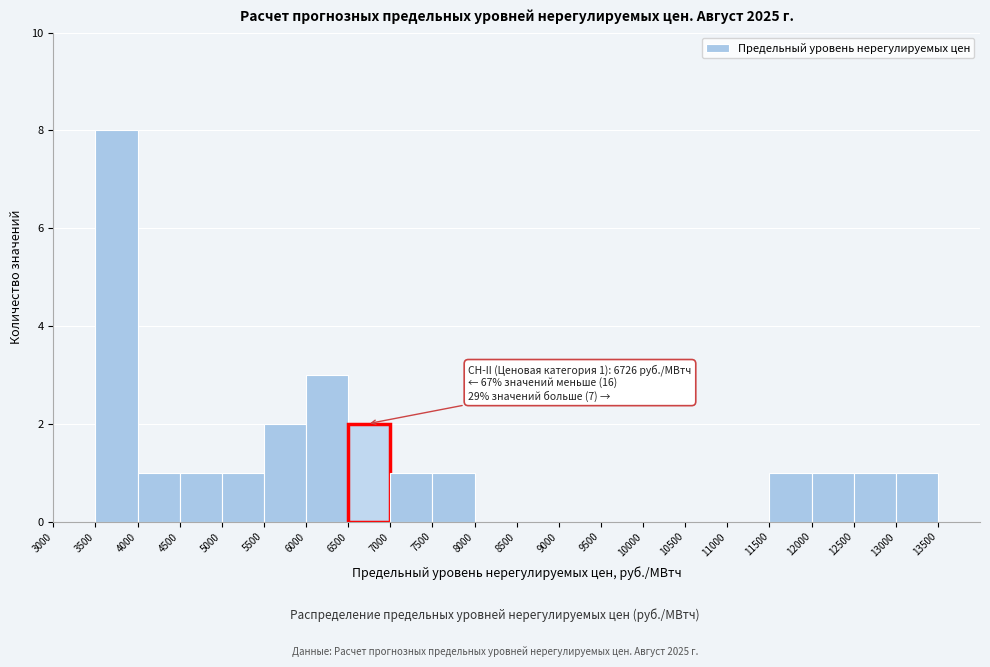

Which range on the x-axis has the tallest bar?

3500 to 4000